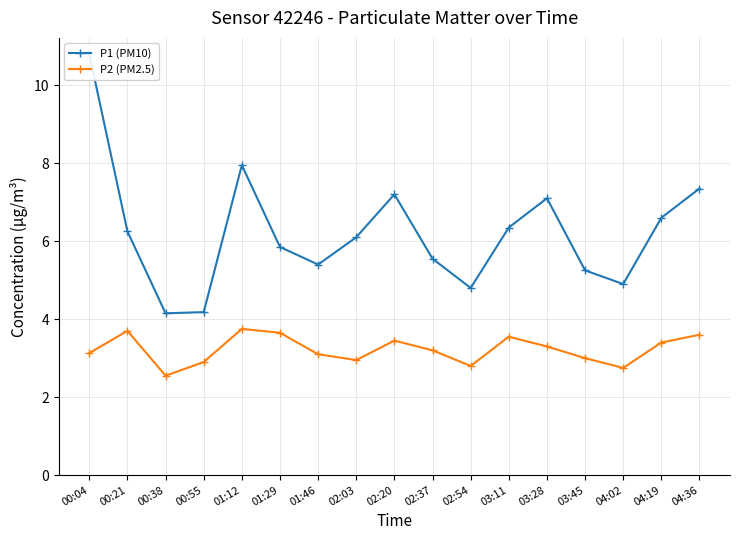

What is the total value across all series at 04:36?

10.9